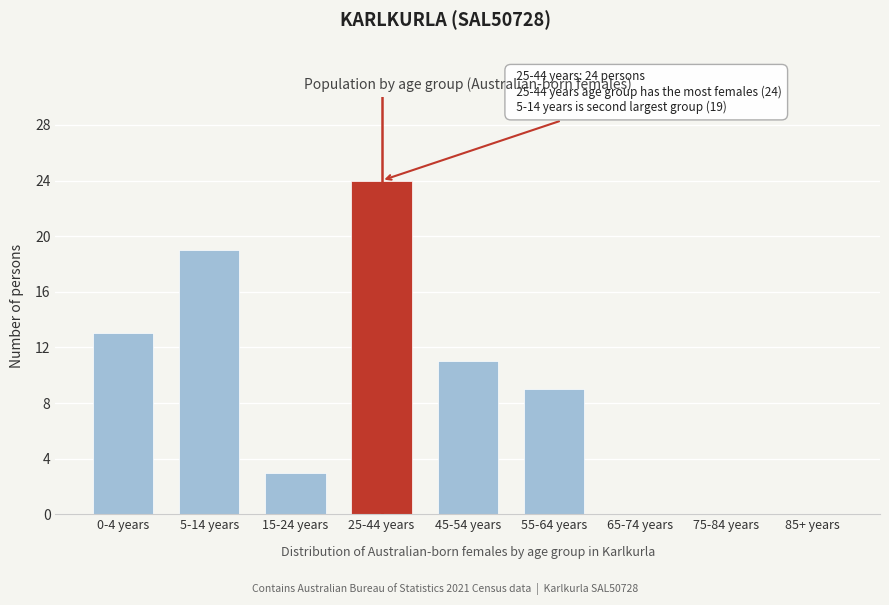

Reading right to left, list all the values displayed in this chart.

85+ years=0	75-84 years=0	65-74 years=0	55-64 years=9	45-54 years=11	25-44 years=24	15-24 years=3	5-14 years=19	0-4 years=13